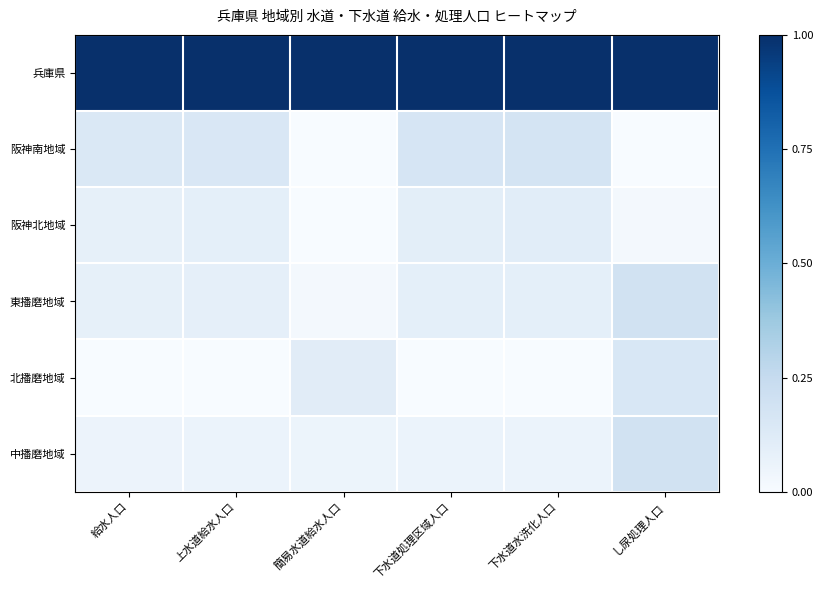

Which series changed the most between 下水道水洗化人口 and し尿処理人口?

阪神南地域